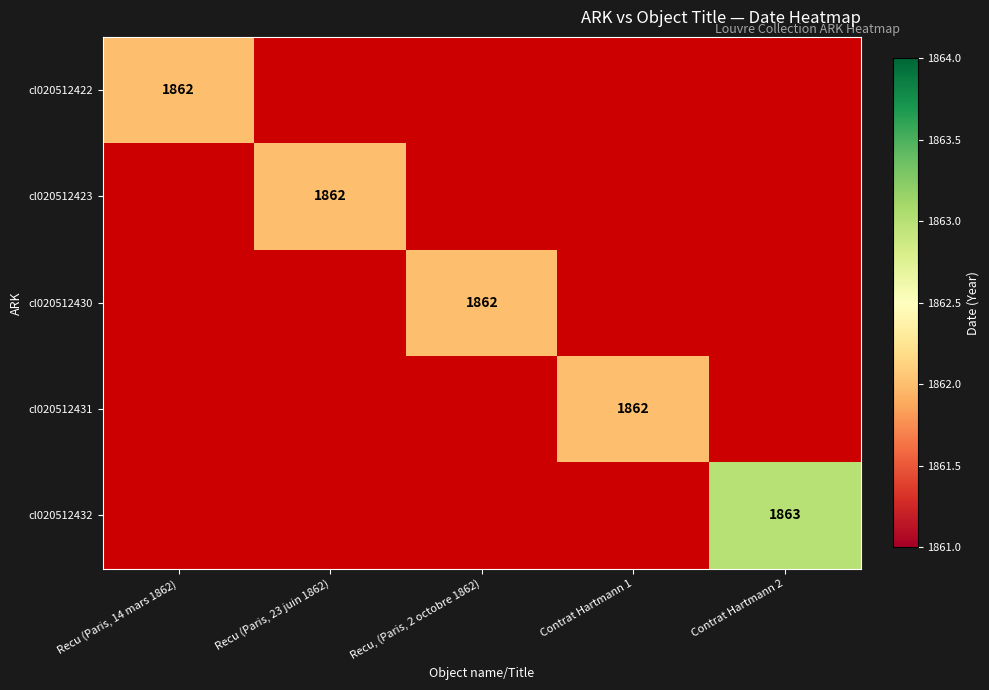

True or false: cl020512431 has a value of 1862 at Contrat Hartmann 1.

True